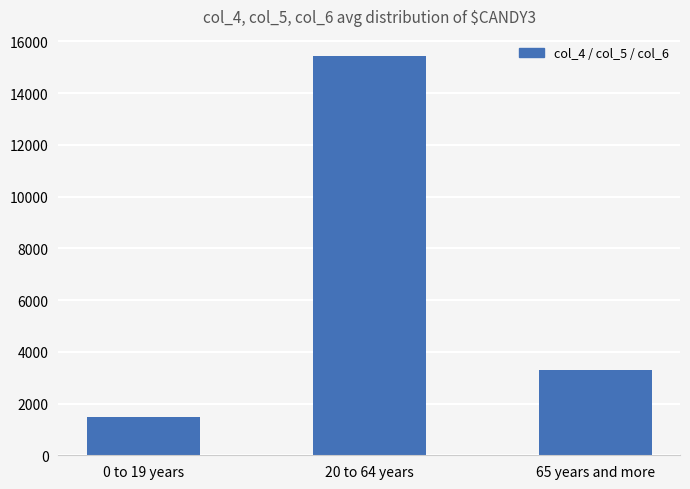

List the labels in order of value, largest first.

20 to 64 years, 65 years and more, 0 to 19 years